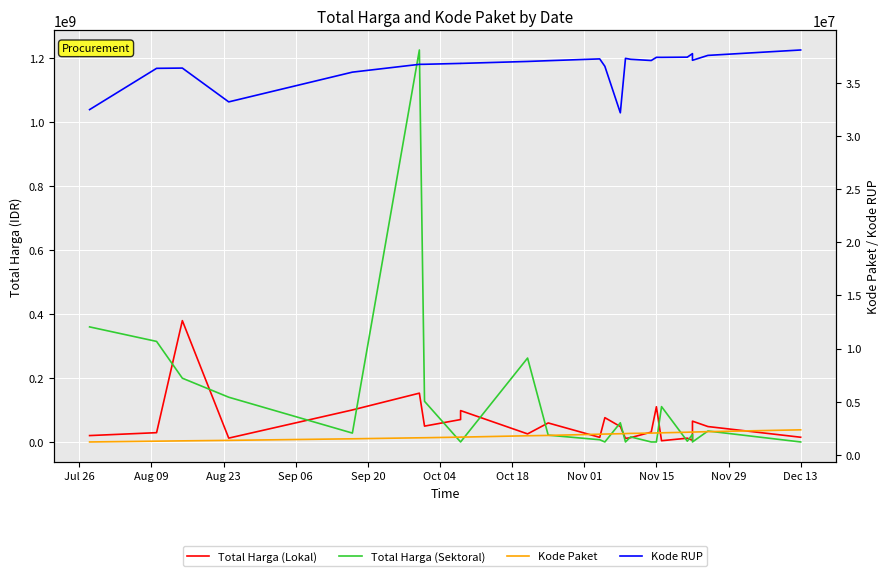

At which category does Total Harga (Sektoral) reach its first local valley?

Sep 20